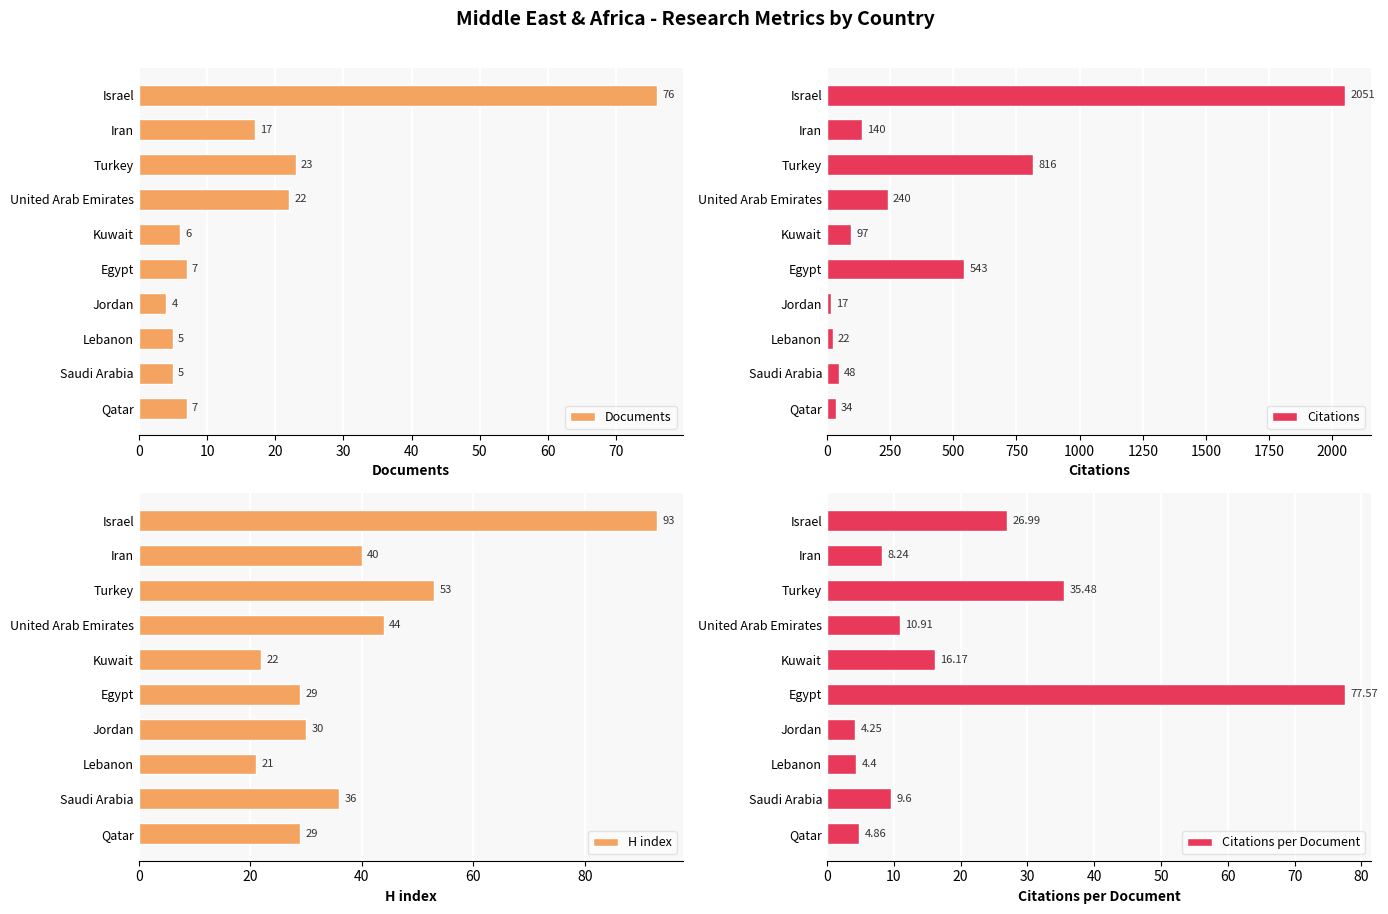

Is the value of Documents at 9 greater than the value of Citations at 30?

No